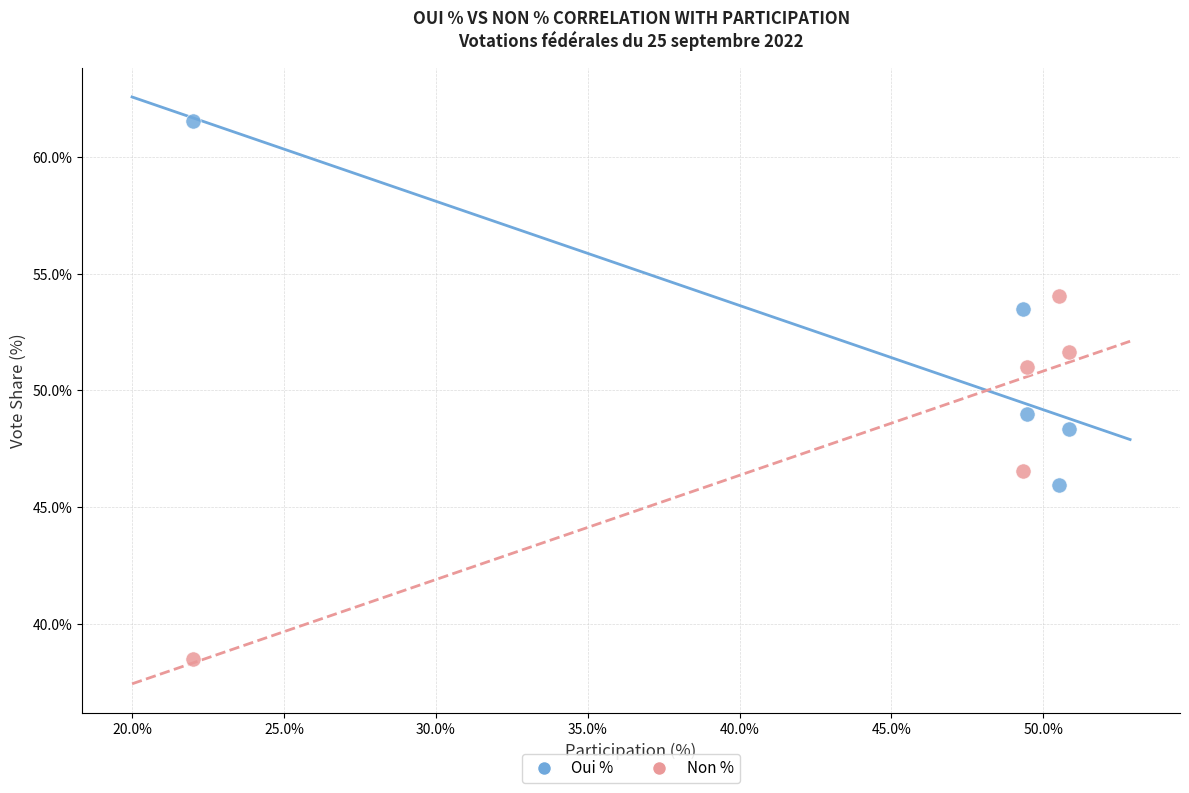

Which series reaches the minimum Y coordinate?

Non %